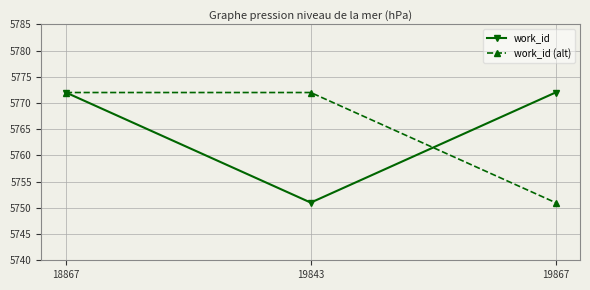

What is the sum of the work_id (alt) values at 19843 and 18867?

11544